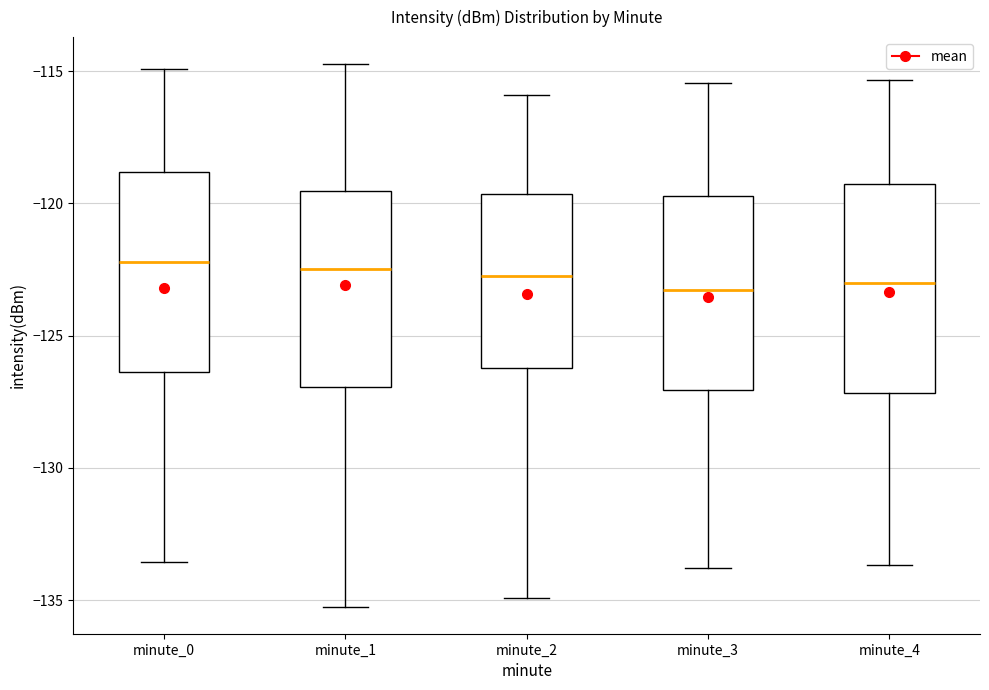

Reading left to right, read every box against the y-axis: the position of its median line, the range the box covers, and the ends of its whiskers. The values are not printed on the chart, so give them approximately, as read against the axis.

minute_0: median -122.0, box -126.5 to -119.0, whiskers -133.5 to -115.0
minute_1: median -122.5, box -127.0 to -119.5, whiskers -135.0 to -114.5
minute_2: median -122.5, box -126.0 to -119.5, whiskers -135.0 to -116.0
minute_3: median -123.5, box -127.0 to -119.5, whiskers -134.0 to -115.5
minute_4: median -123.0, box -127.0 to -119.5, whiskers -133.5 to -115.5